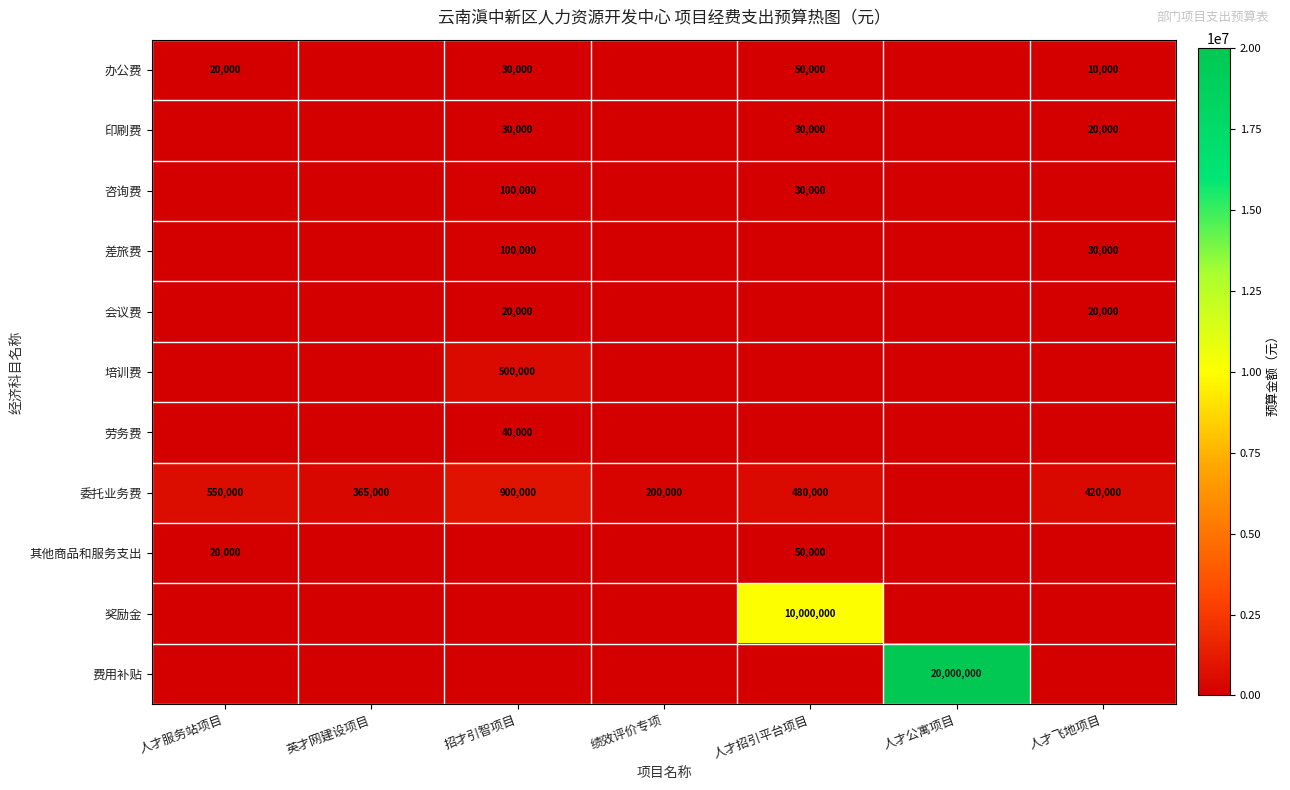

Is it true that 印刷费 equals 53530 at 招才引智项目?

False